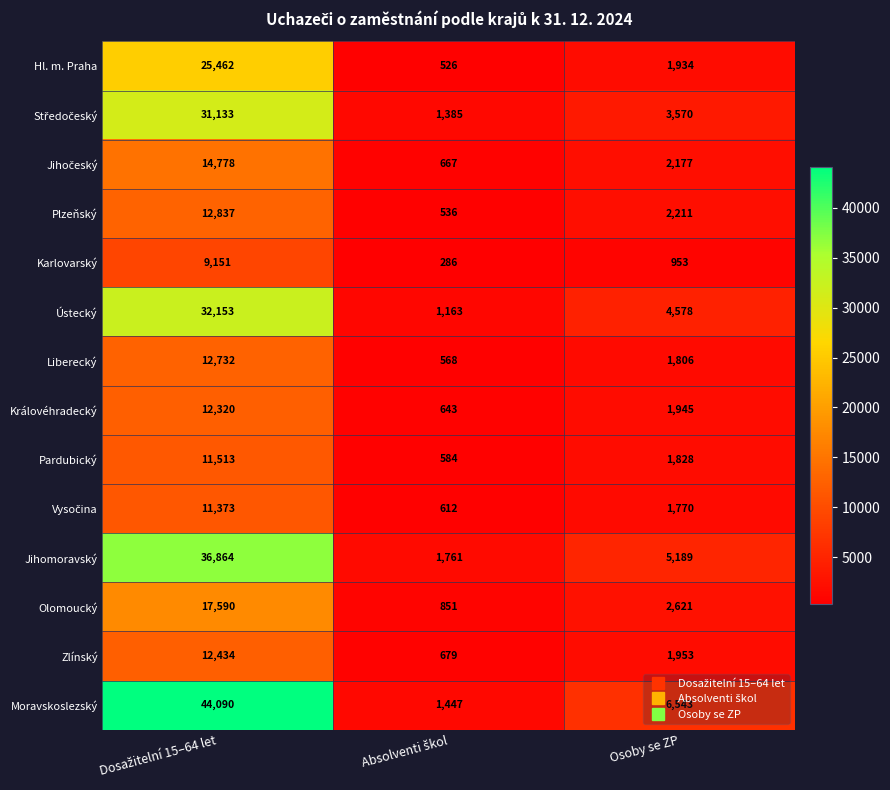

How many categories are shown in the chart?

3